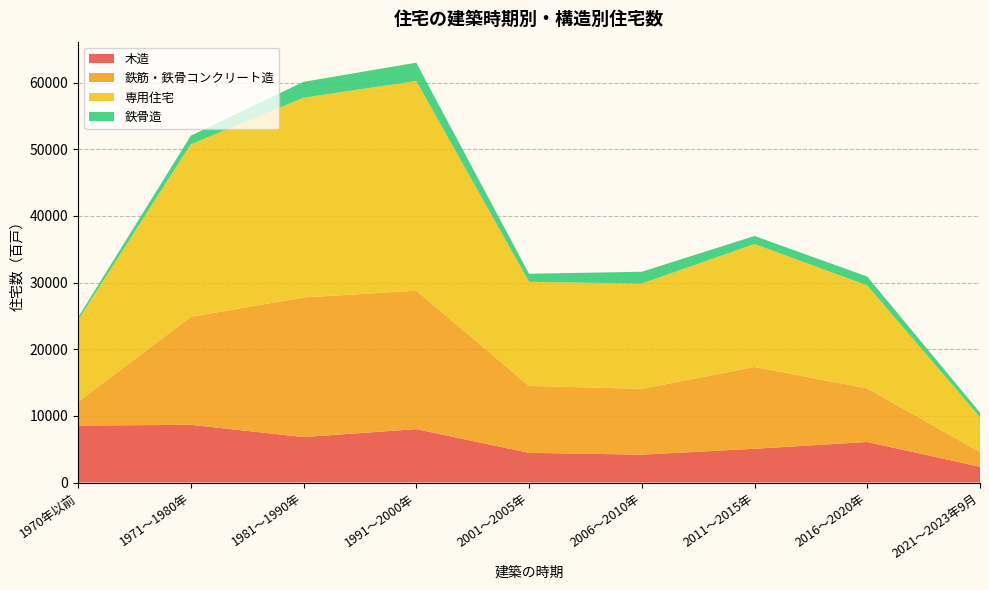

Reading right to left, what are all the values shown in this chart?

木造: 2021～2023年9月=2360	2016～2020年=6080	2011～2015年=5060	2006～2010年=4180	2001～2005年=4450	1991～2000年=8010	1981～1990年=6820	1971～1980年=8660	1970年以前=8540
鉄筋・鉄骨コンクリート造: 2021～2023年9月=2200	2016～2020年=8050	2011～2015年=12280	2006～2010年=9870	2001～2005年=10050	1991～2000年=20770	1981～1990年=20950	1971～1980年=16200	1970年以前=3550
専用住宅: 2021～2023年9月=5230	2016～2020年=15450	2011～2015年=18450	2006～2010年=15810	2001～2005年=15620	1991～2000年=31480	1981～1990年=29980	1971～1980年=25900	1970年以前=12290
鉄骨造: 2021～2023年9月=700	2016～2020年=1330	2011～2015年=1210	2006～2010年=1770	2001～2005年=1210	1991～2000年=2750	1981～1990年=2380	1971～1980年=1290	1970年以前=390